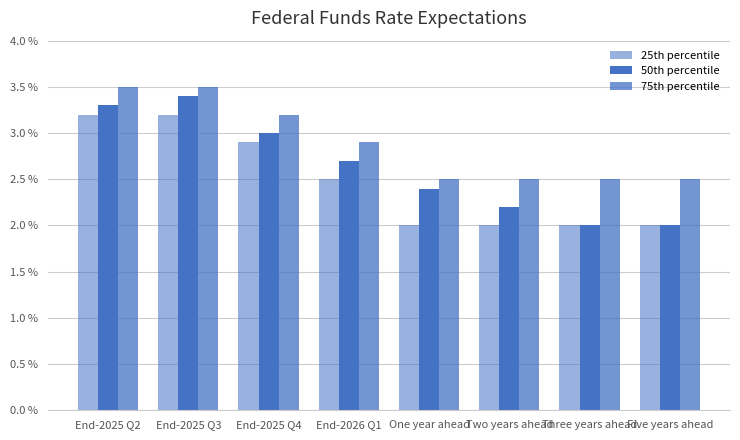

At how many categories does at least one series exceed 2?

8